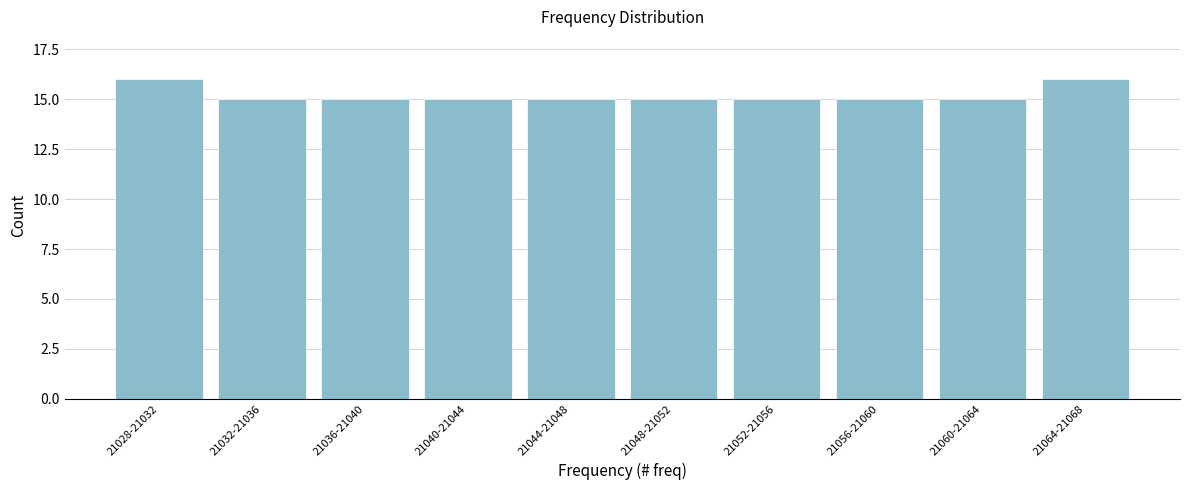

Reading left to right, extract all data points from this chart.

21028-21032=16	21032-21036=15	21036-21040=15	21040-21044=15	21044-21048=15	21048-21052=15	21052-21056=15	21056-21060=15	21060-21064=15	21064-21068=16